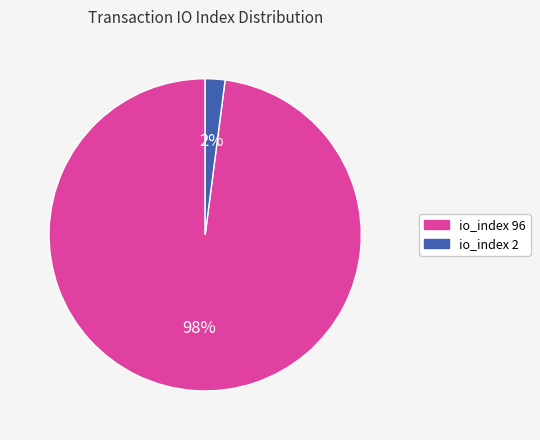

Which category has the smallest portion of the pie?

io_index 2